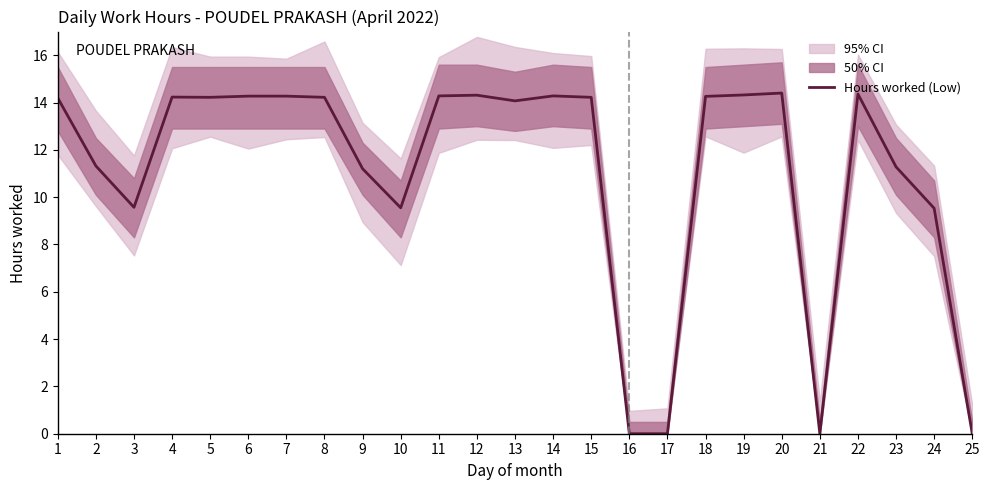

What is the difference between the maximum and minimum values?

14.4